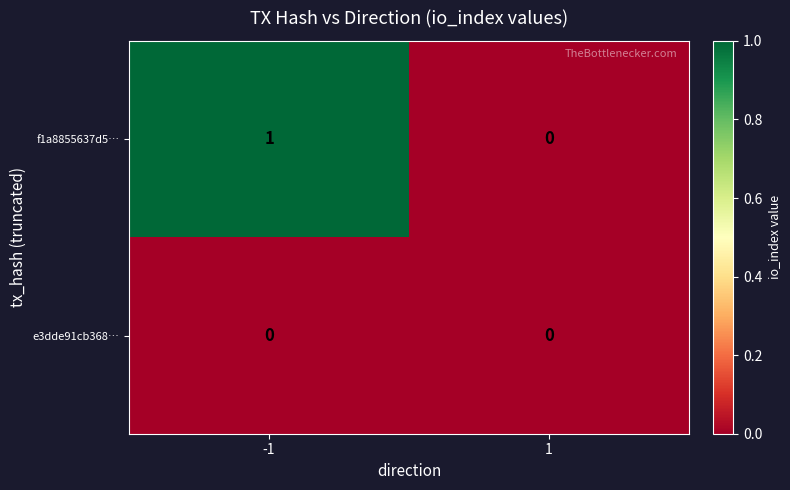

Is it true that e3dde91cb368… equals 0 at 1?

True